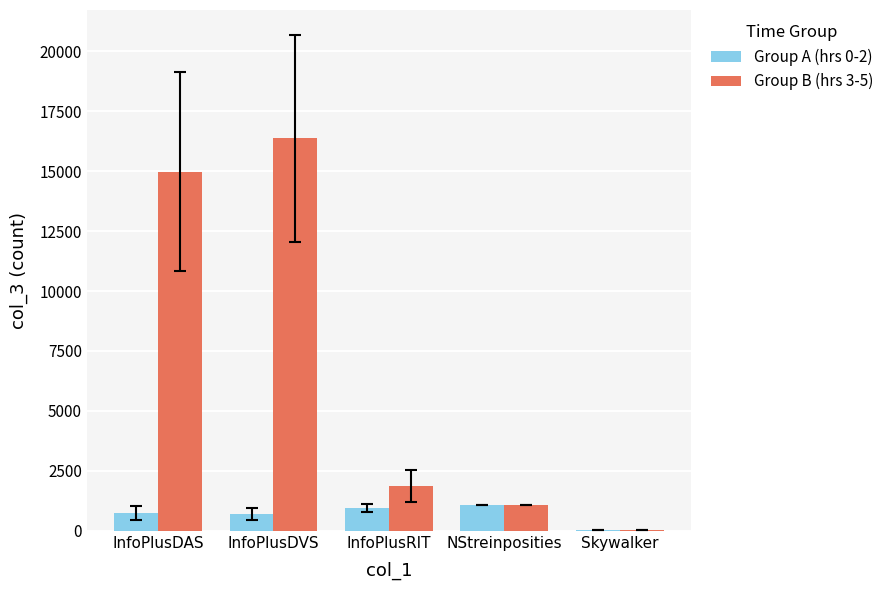

The value of Group A (hrs 0-2) at InfoPlusRIT is 959. True or false?

True